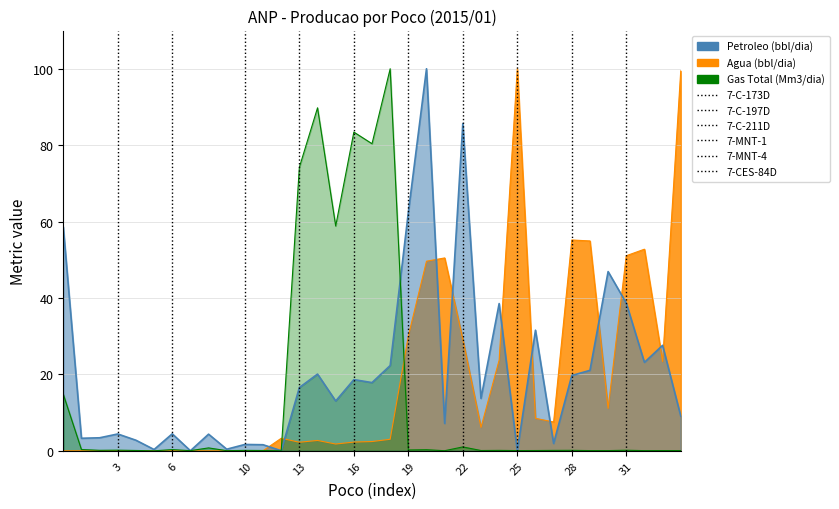

How many data points in Agua (bbl/dia) are above 3?

18